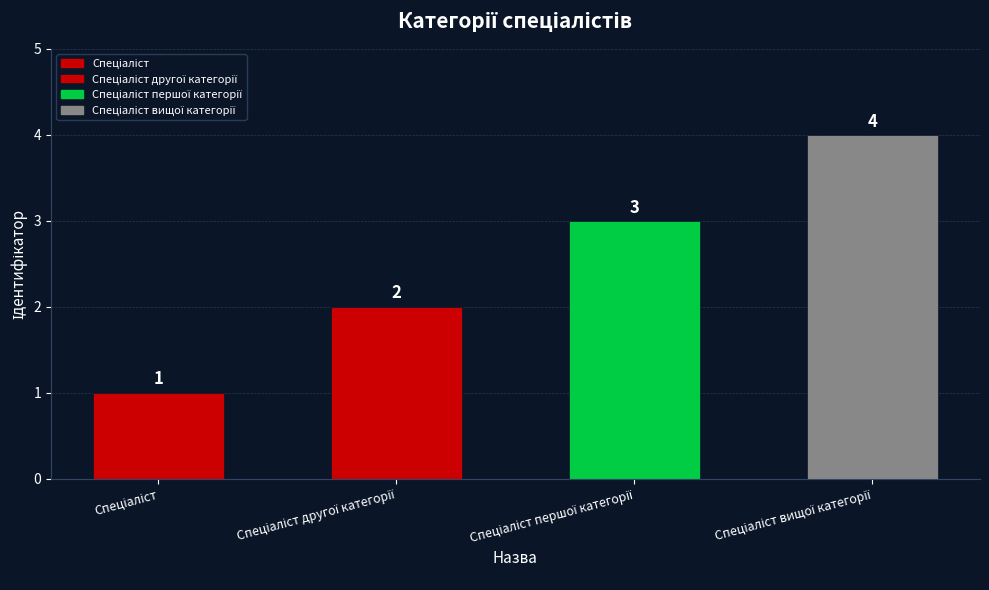

What is the sum of all values?

10